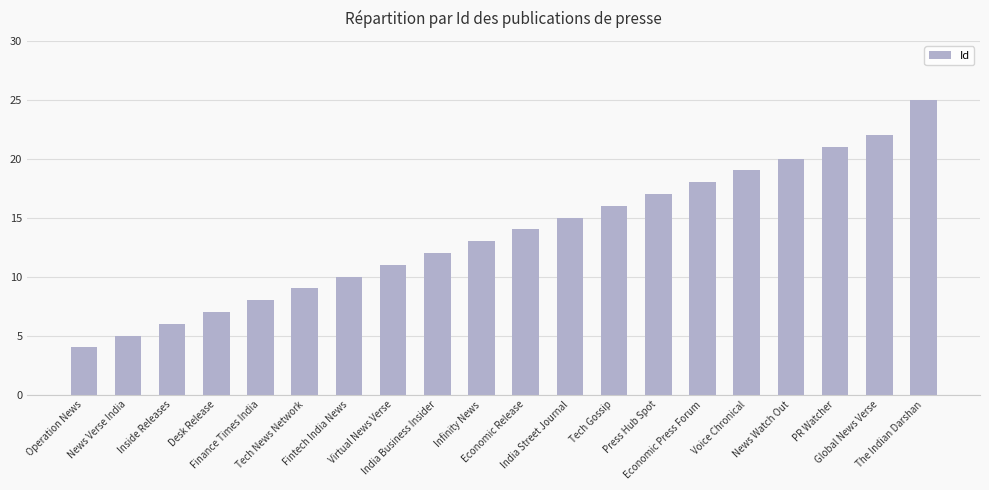

Which has a higher value, Tech Gossip or Global News Verse?

Global News Verse